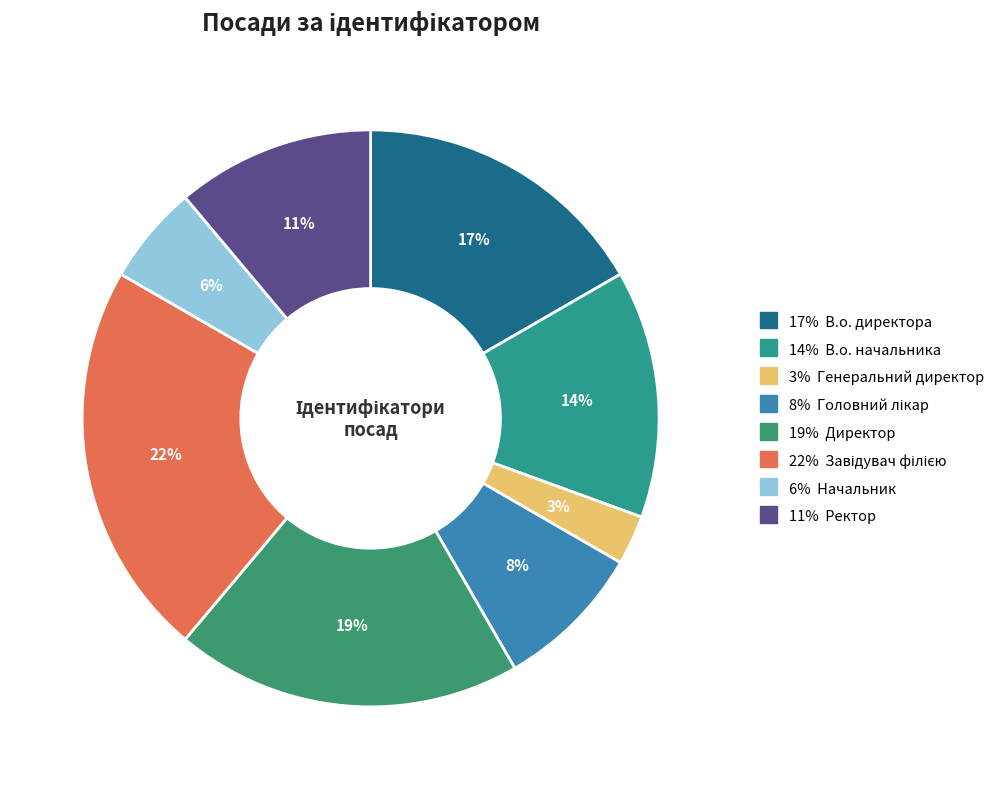

Count the number of slices in the pie.

8